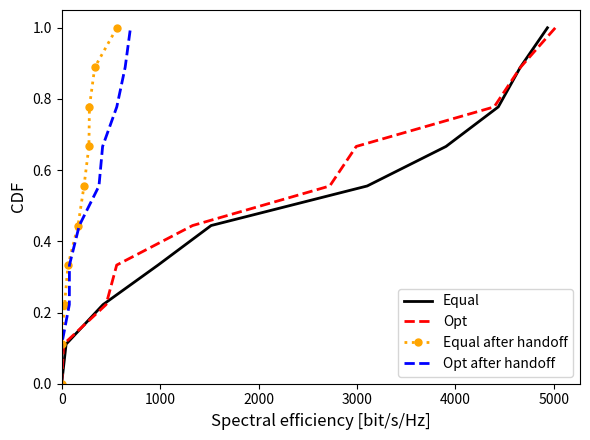

True or false: Opt and Opt after handoff cross at least once.

False